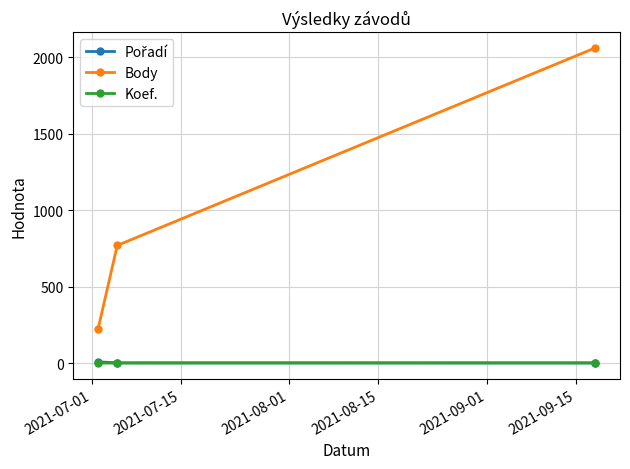

What is the minimum value for Body?

226